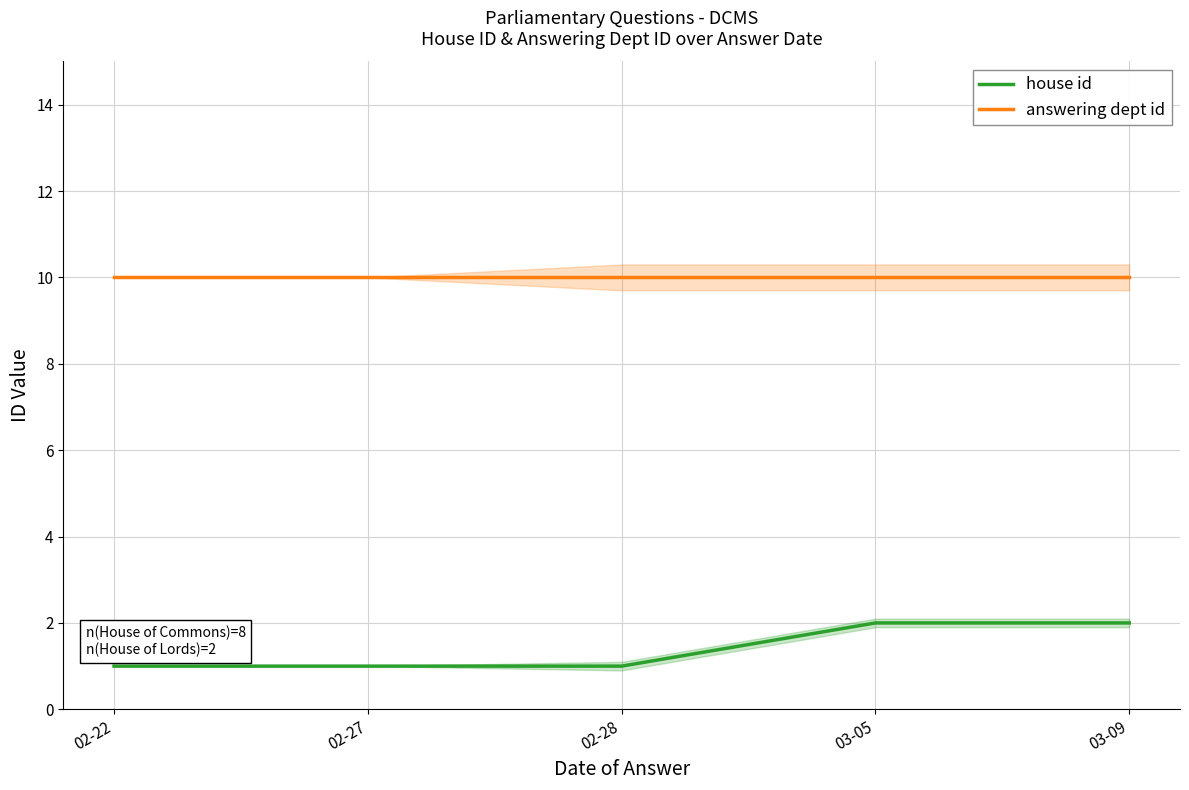

What are all the series names shown in the legend?

house id, answering dept id